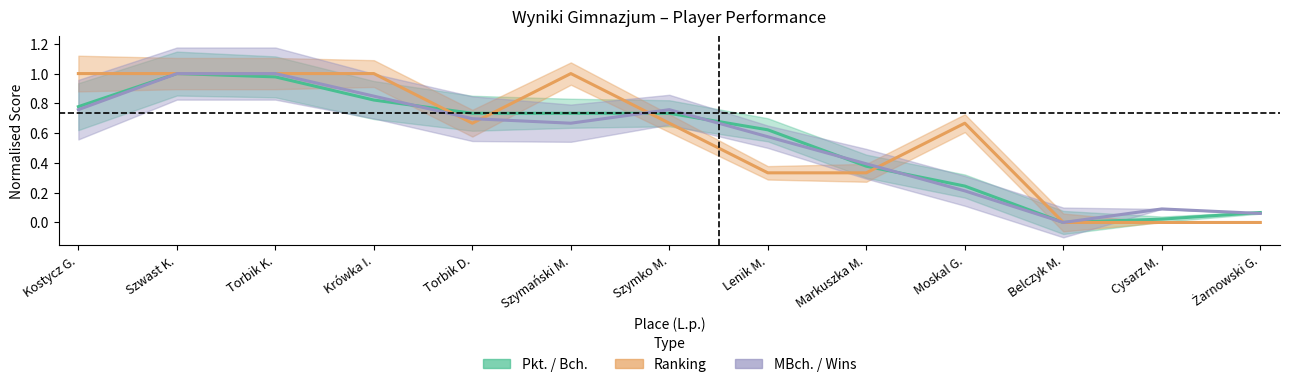

Where is the first local maximum for MBch.?

7